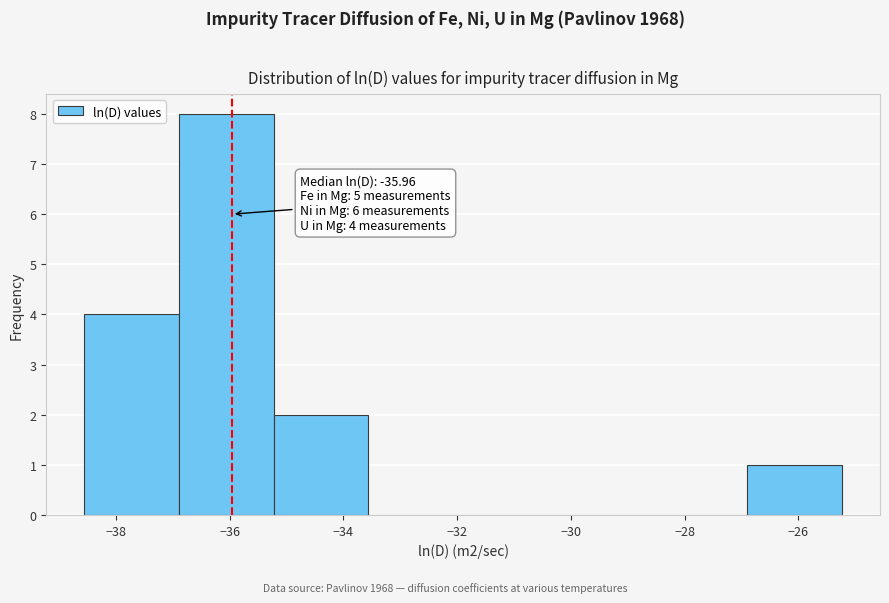

Which range on the x-axis has the tallest bar?

-36.8 to -35.2